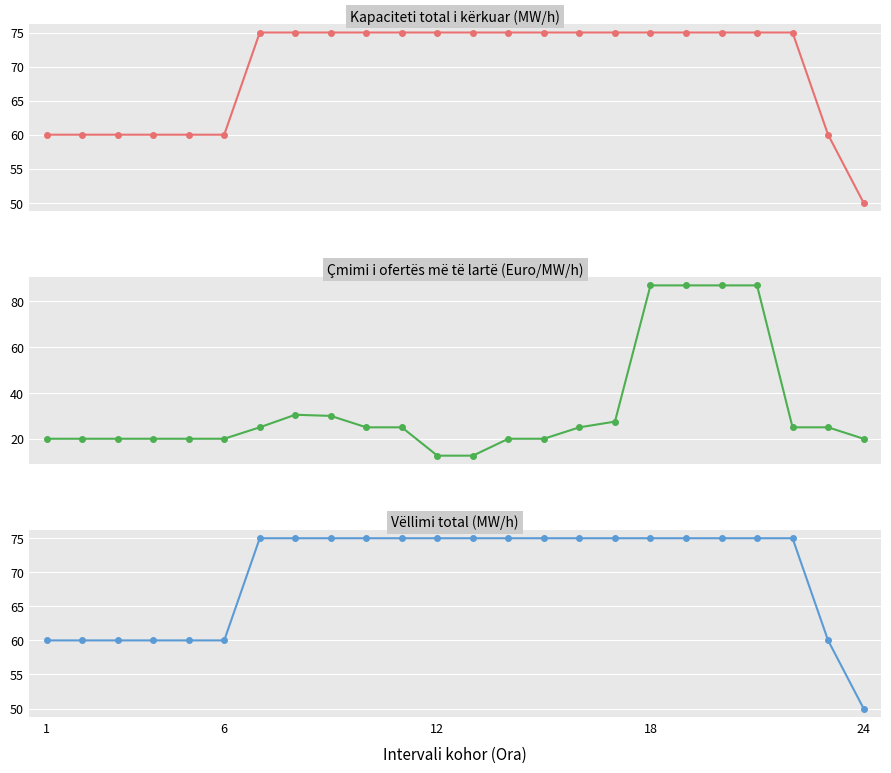

Is it true that Kapaciteti total i kërkuar (MW/h) equals 24.6 at 10?

False